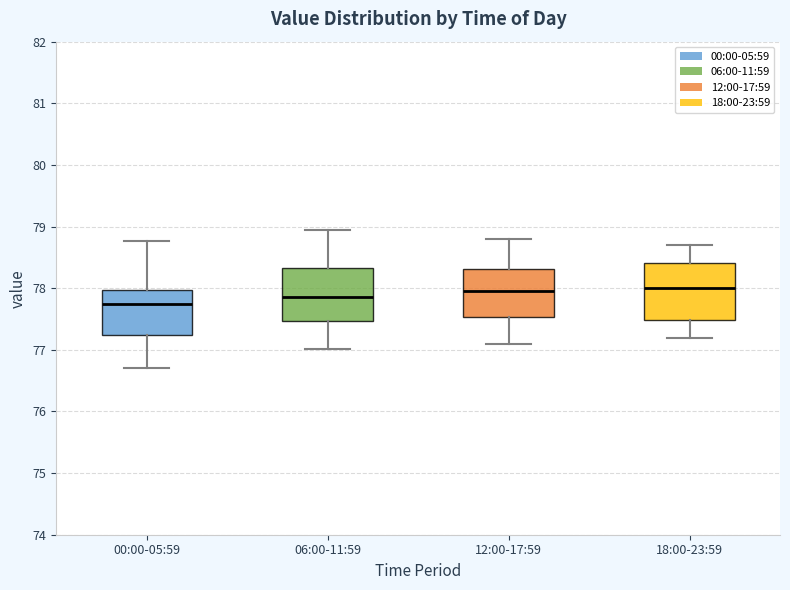

Reading left to right, read every box against the y-axis: the position of its median line, the range the box covers, and the ends of its whiskers. The values are not printed on the chart, so give them approximately, as read against the axis.

00:00-05:59: median 77.7, box 77.2 to 78.0, whiskers 76.7 to 78.8
06:00-11:59: median 77.9, box 77.5 to 78.3, whiskers 77.0 to 78.9
12:00-17:59: median 78.0, box 77.5 to 78.3, whiskers 77.1 to 78.8
18:00-23:59: median 78.0, box 77.5 to 78.4, whiskers 77.2 to 78.7